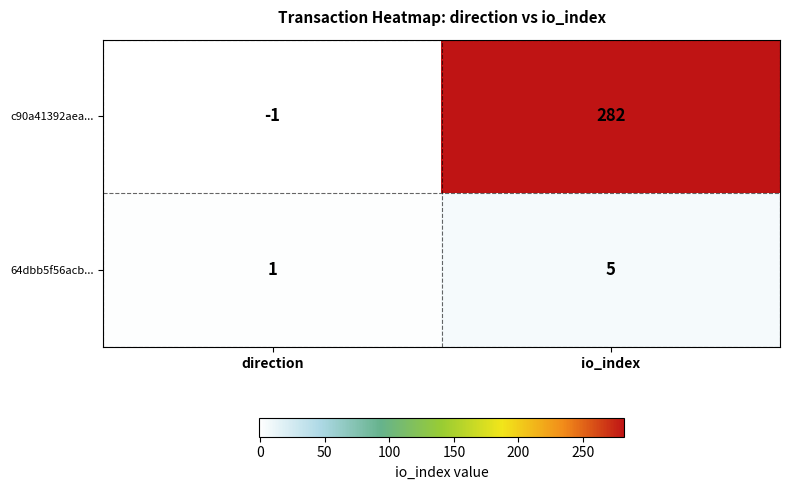

At direction, list the series in order from smallest to largest.

c90a41392aea..., 64dbb5f56acb...